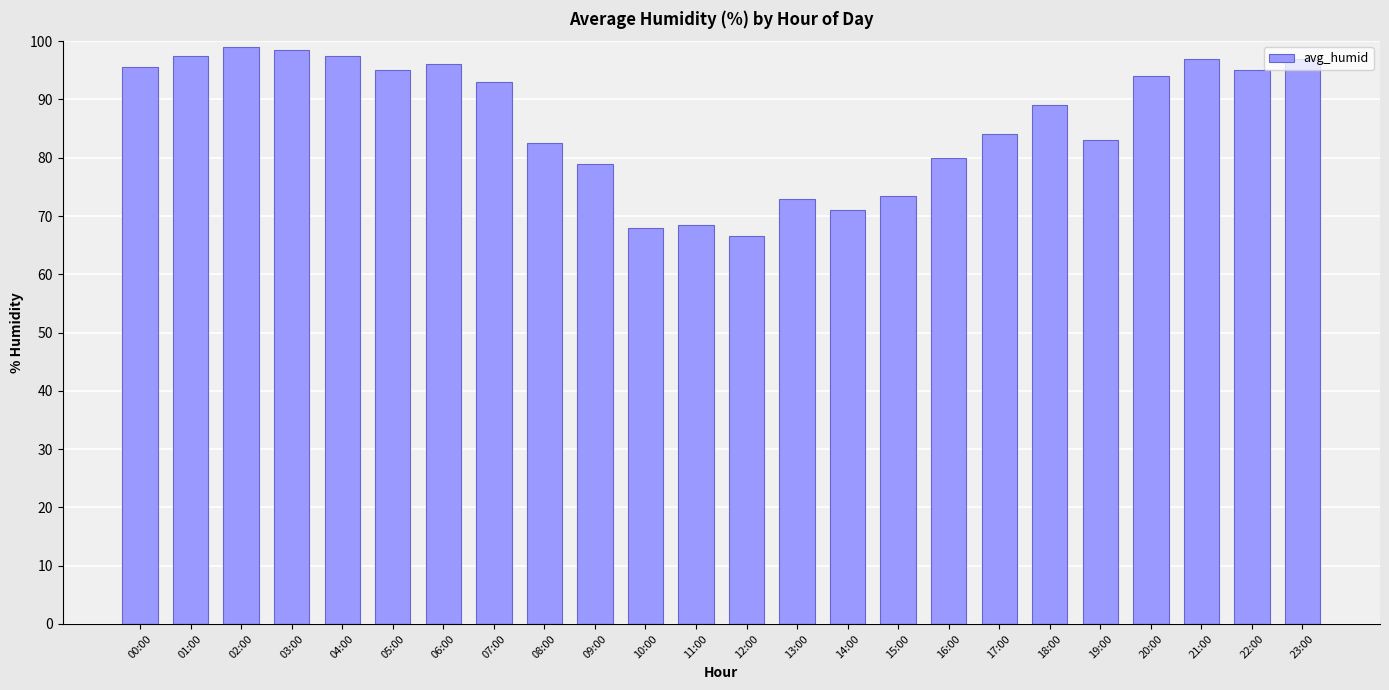

What is the value of the 23rd bar from the left?

95.0